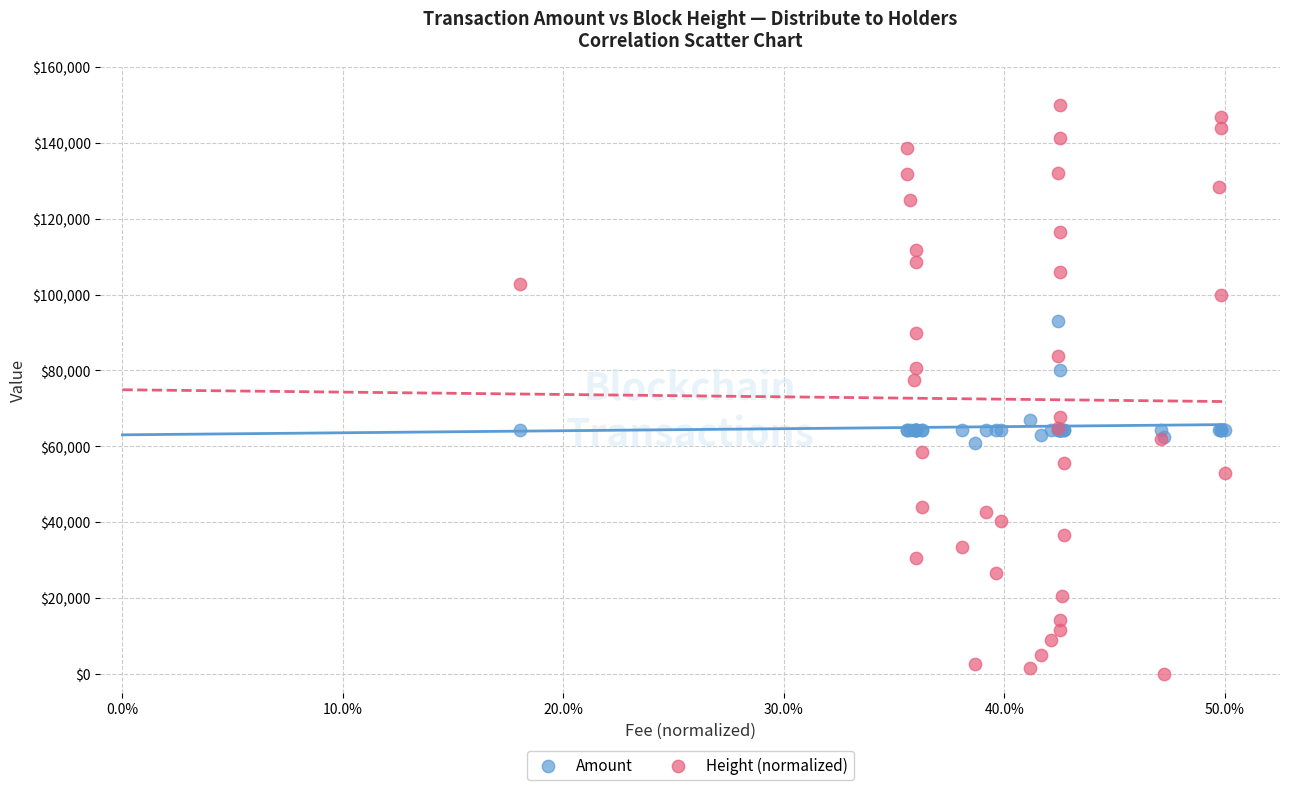

Which series contains the highest Y value?

Height (normalized)